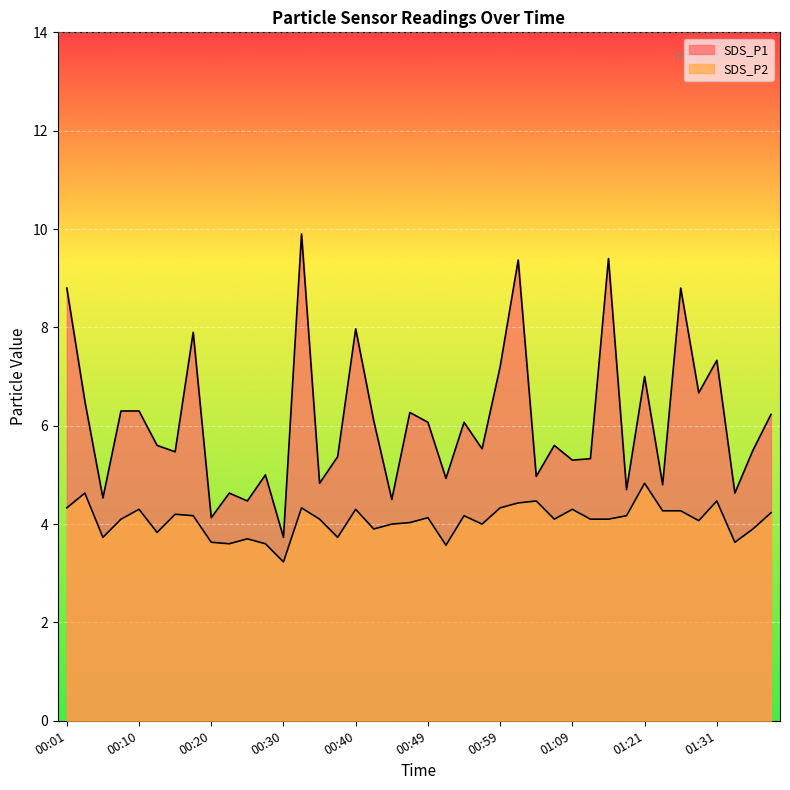

True or false: SDS_P1 has more than 2 points higher than both neighbors.

True